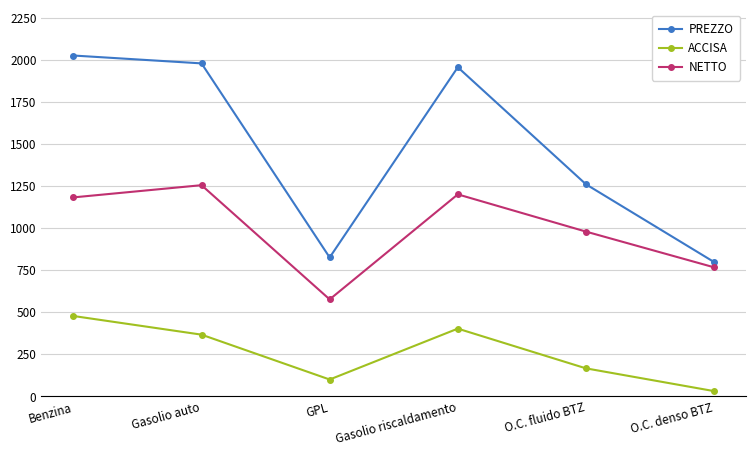

What is the difference between the NETTO values at O.C. denso BTZ and GPL?

190.8